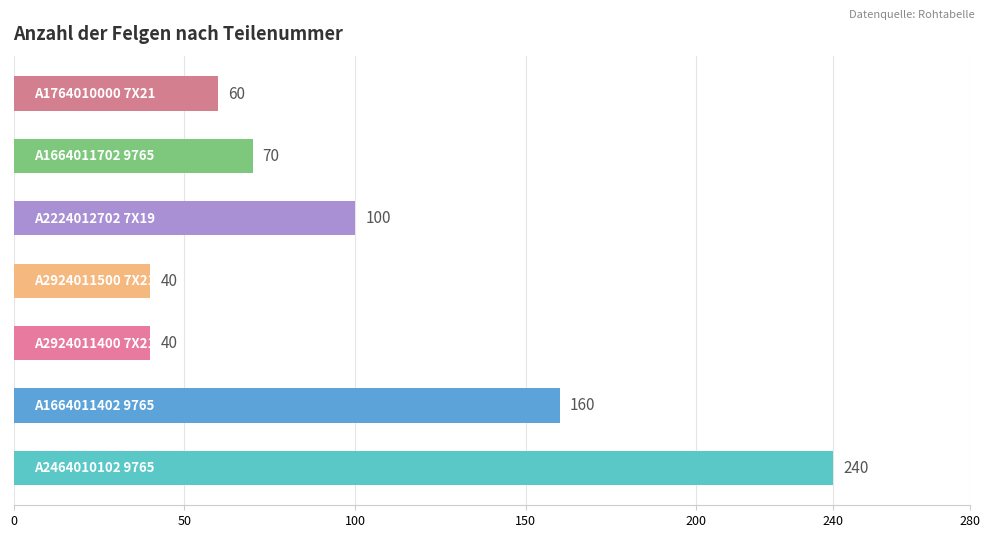

How many values are between 40 and 160?

6